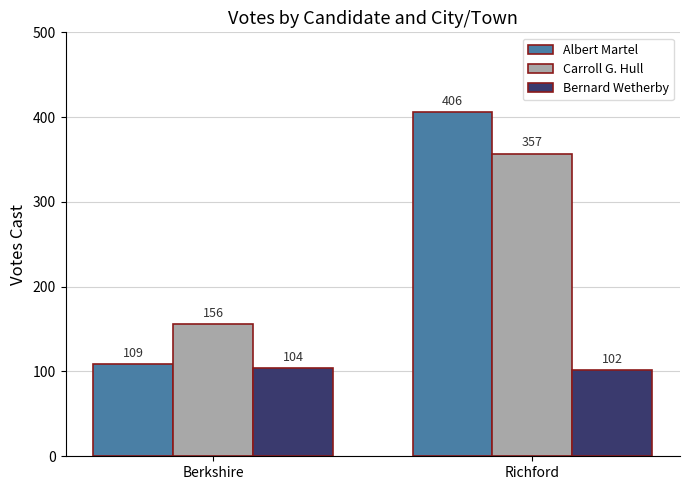

What are all the series names shown in the legend?

Albert Martel, Carroll G. Hull, Bernard Wetherby